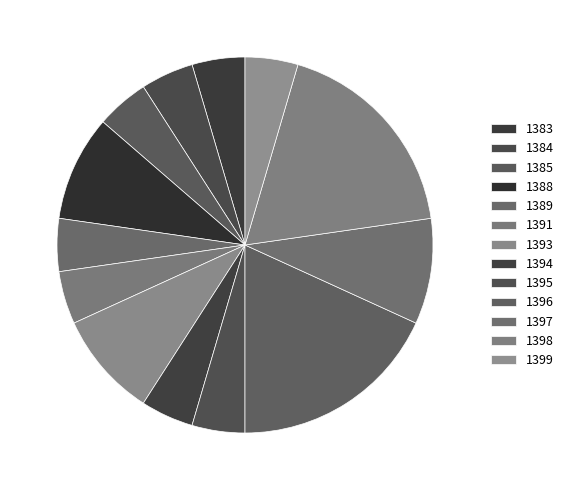

How many slices are in this pie chart?

13